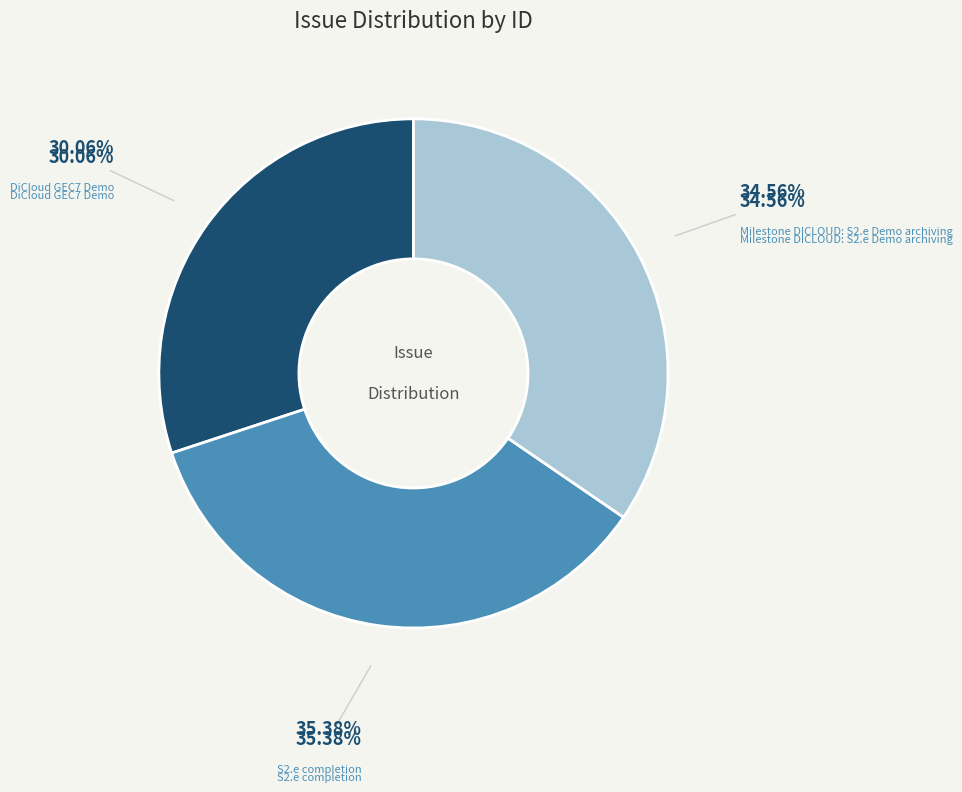

Is there any slice that represents more than half of the pie?

No